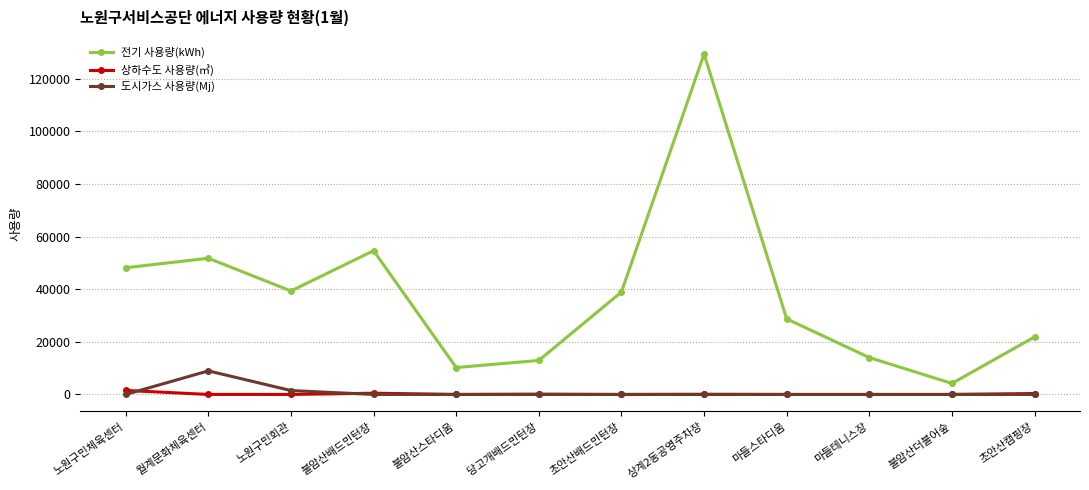

Which category has the highest value in the 도시가스 사용량(Mj) series?

월계문화체육센터